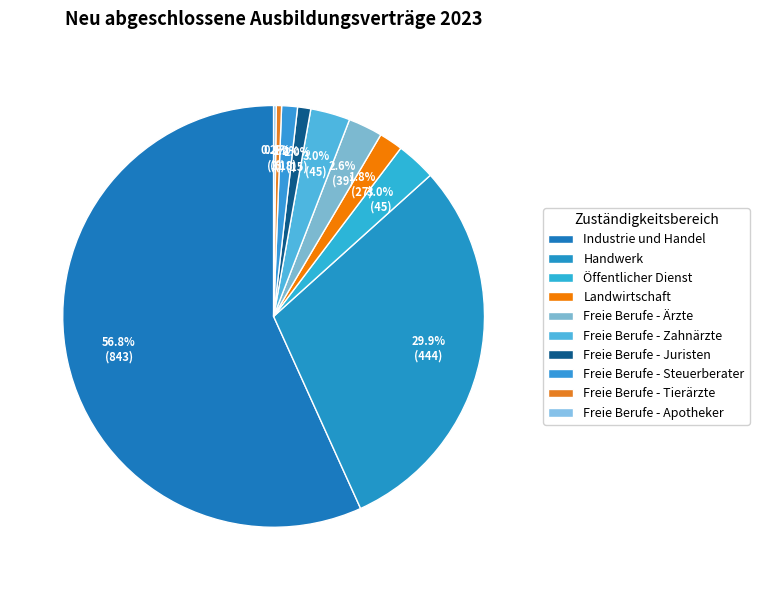

What percentage is the Öffentlicher Dienst slice, to the nearest percent?

3%